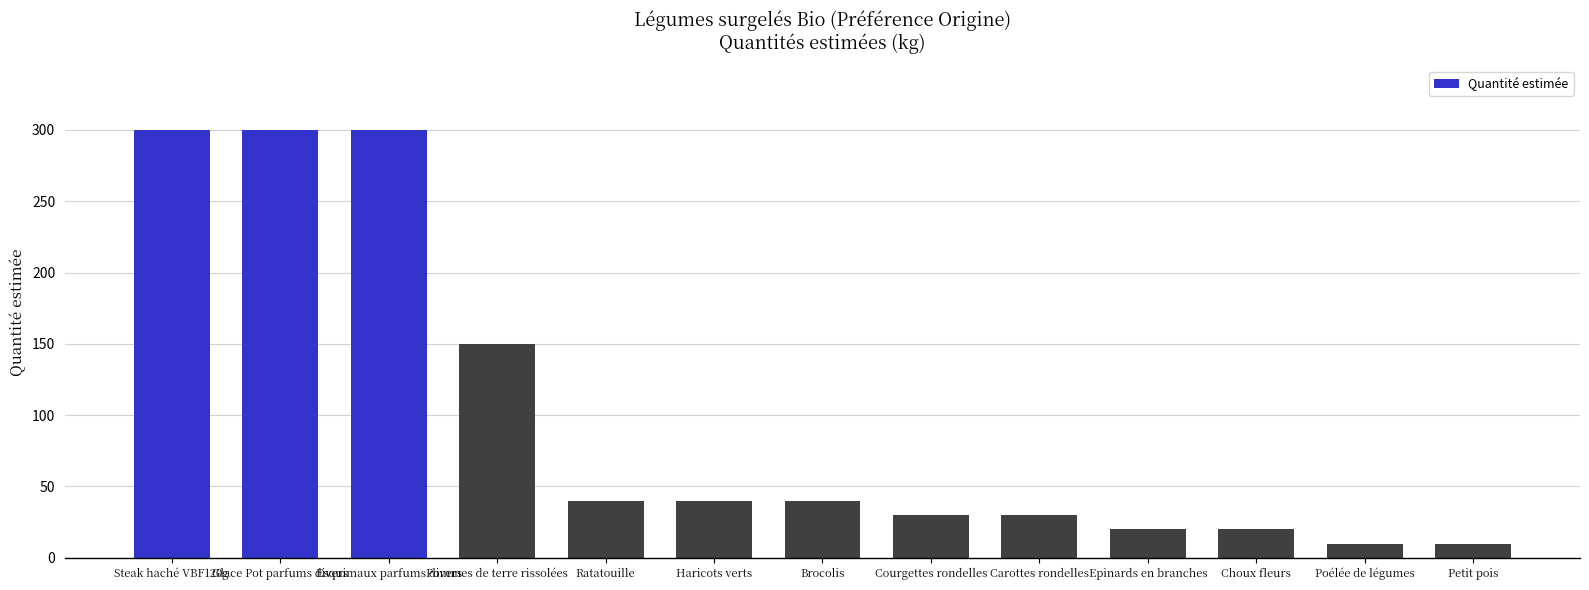

At which label is the value closest to 155?

Pommes de terre rissolées